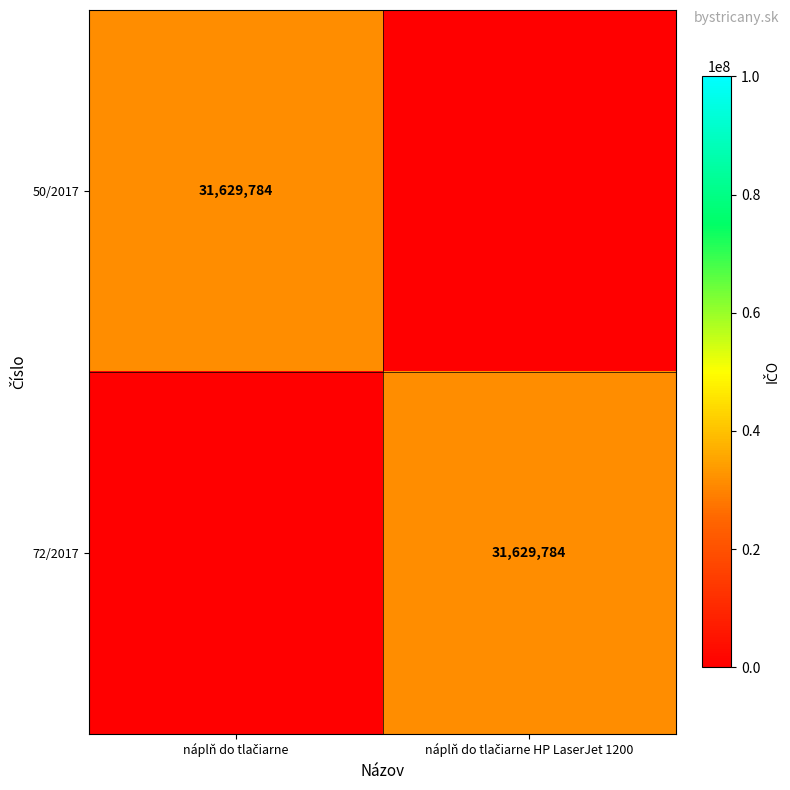

What is the difference between the maximum and minimum values in the 72/2017 series?

31629784